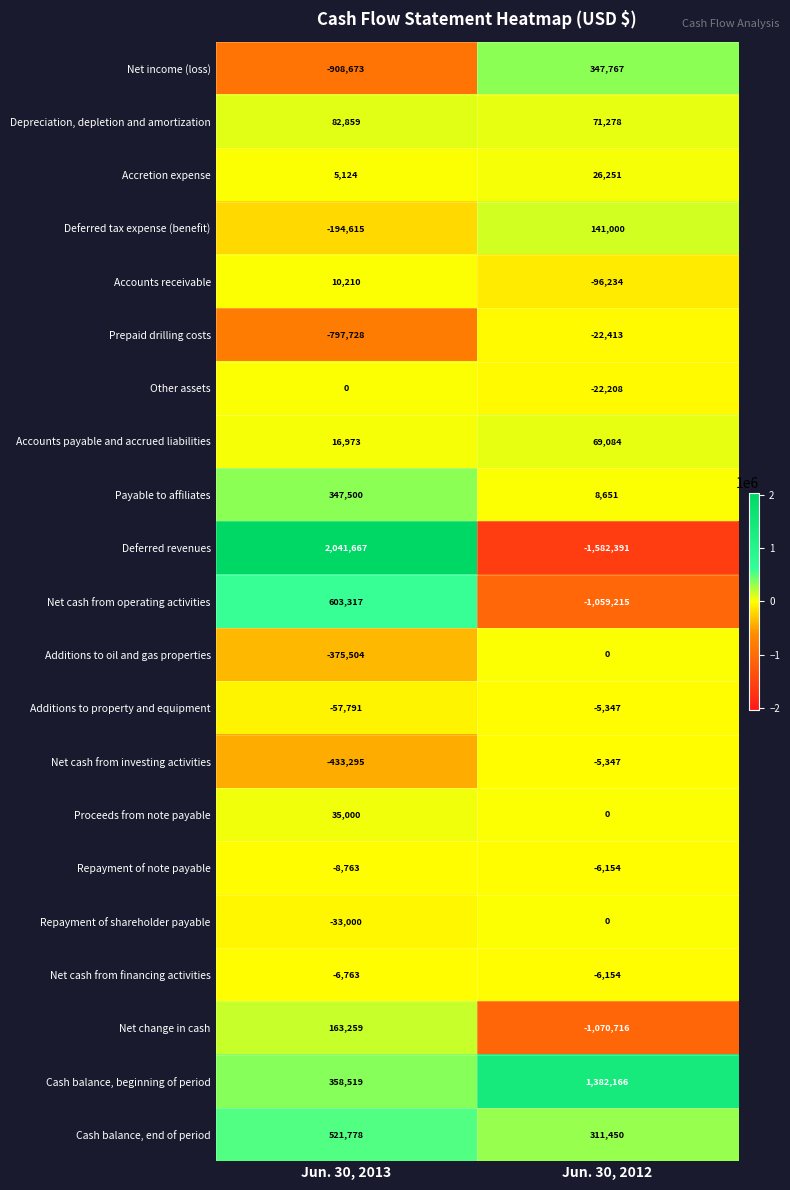

What is the approximate value of Deferred tax expense (benefit) at Jun. 30, 2013?

-194615